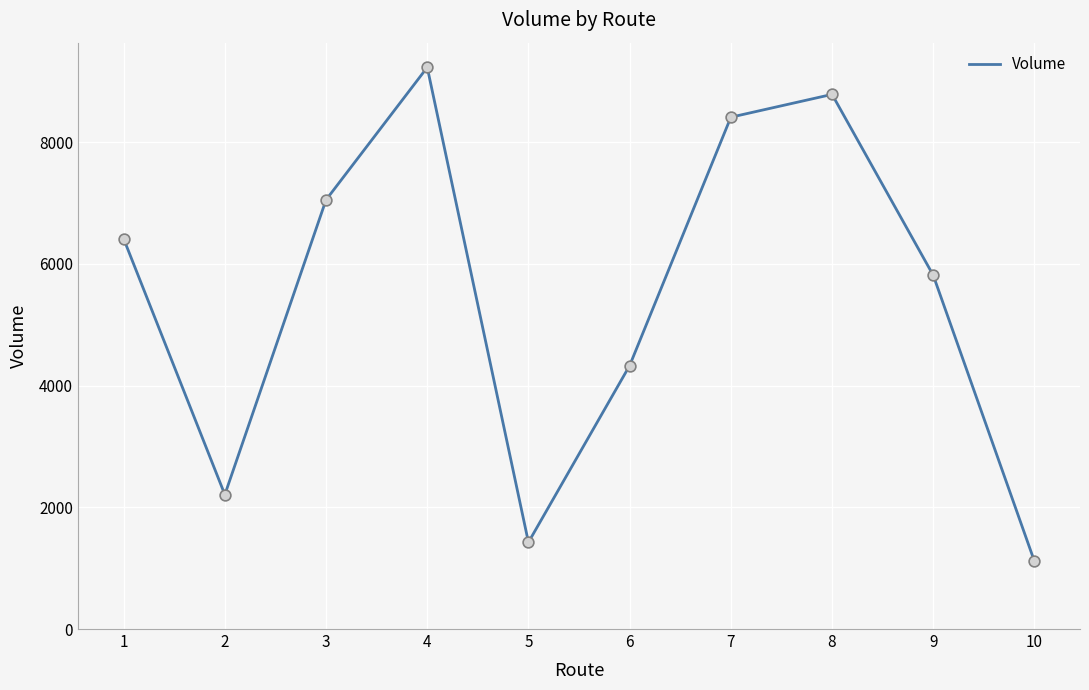

Between 8 and 3, which is larger?

8